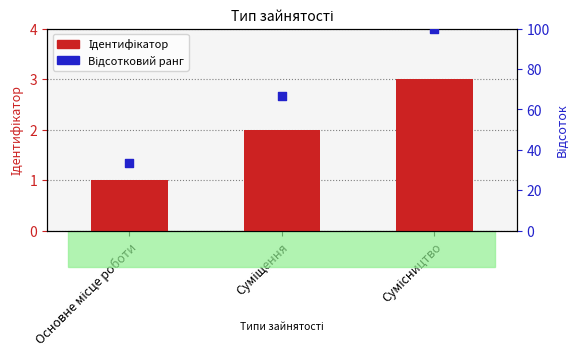

Which series reaches the maximum Y coordinate?

Відсотковий ранг